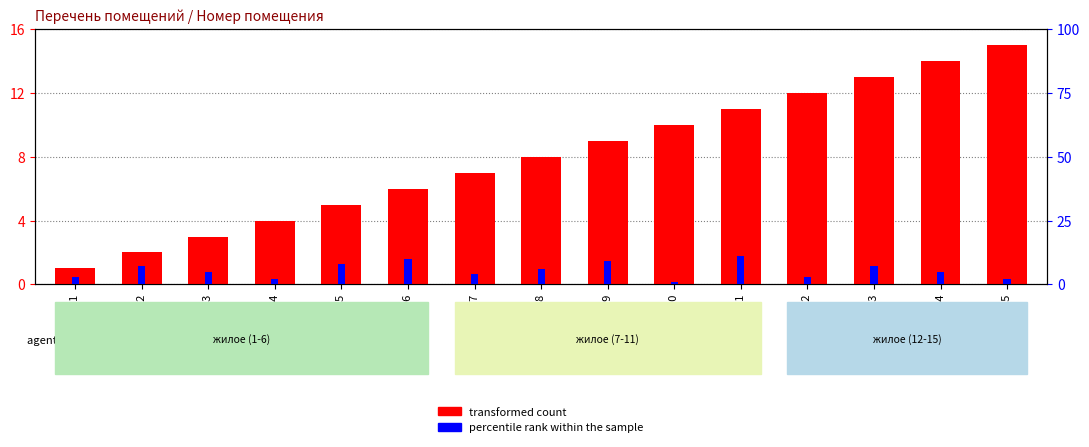

What is the minimum value shown in the chart?

1